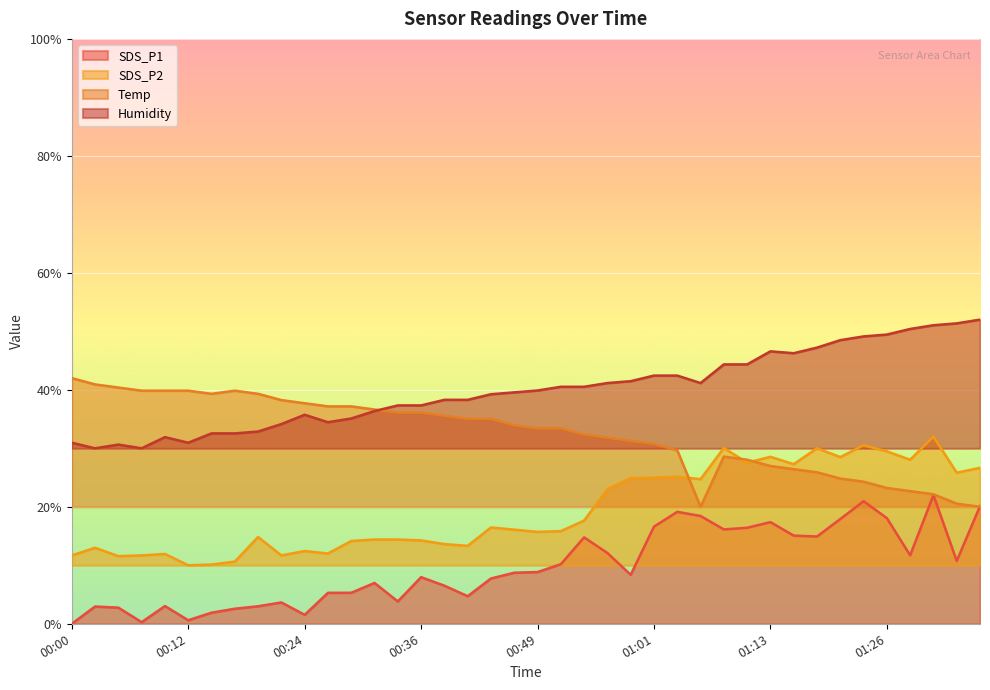

Where is the first local minimum for SDS_P1?

00:07